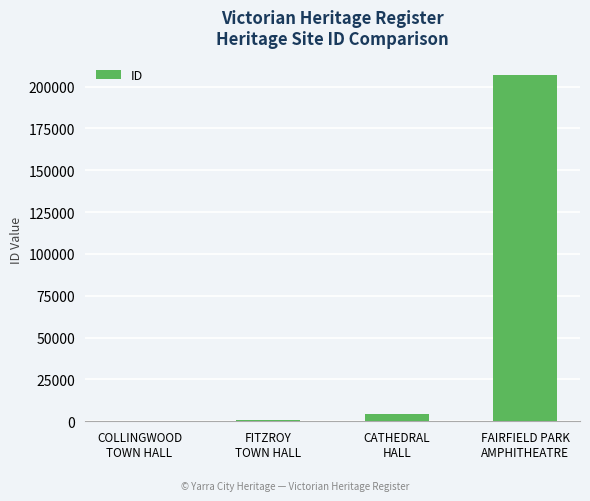

The chart shows a value of 471 at FITZROY
TOWN HALL. True or false?

True